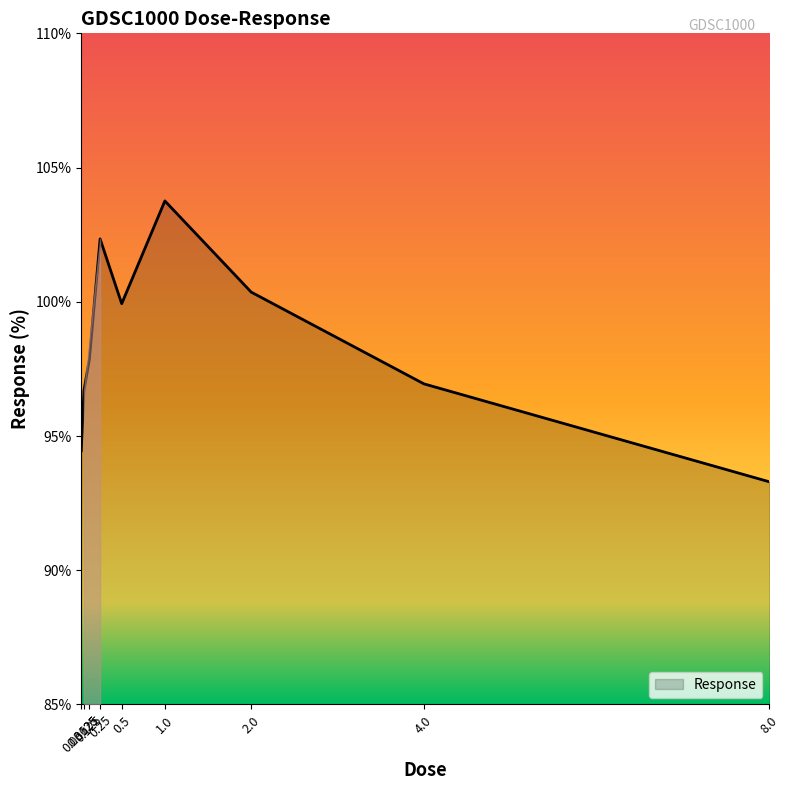

List the labels in order of value, smallest first.

8.0, 0.03125, 0.0625, 4.0, 0.125, 0.5, 2.0, 0.25, 1.0